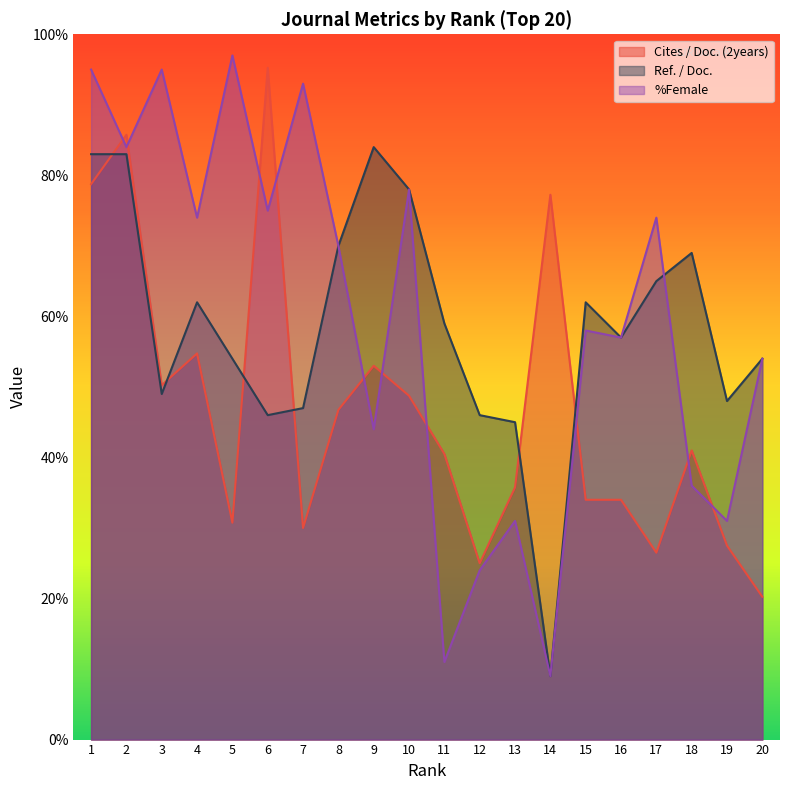

Where is the first local minimum for Cites / Doc. (2years)?

3